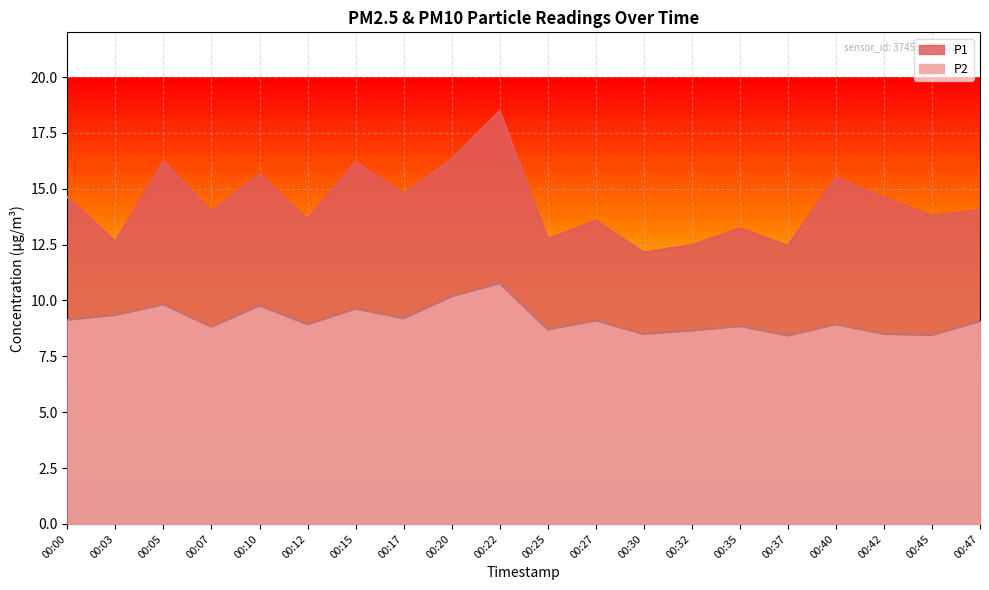

What is the sum of all P1 values?

287.1